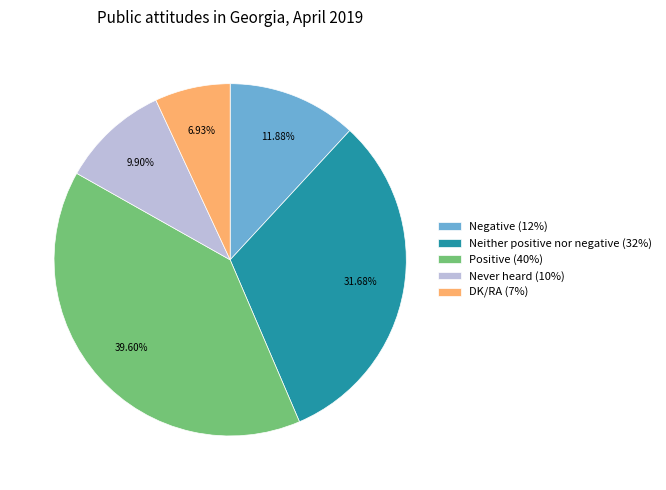

Which slice is the largest?

Positive